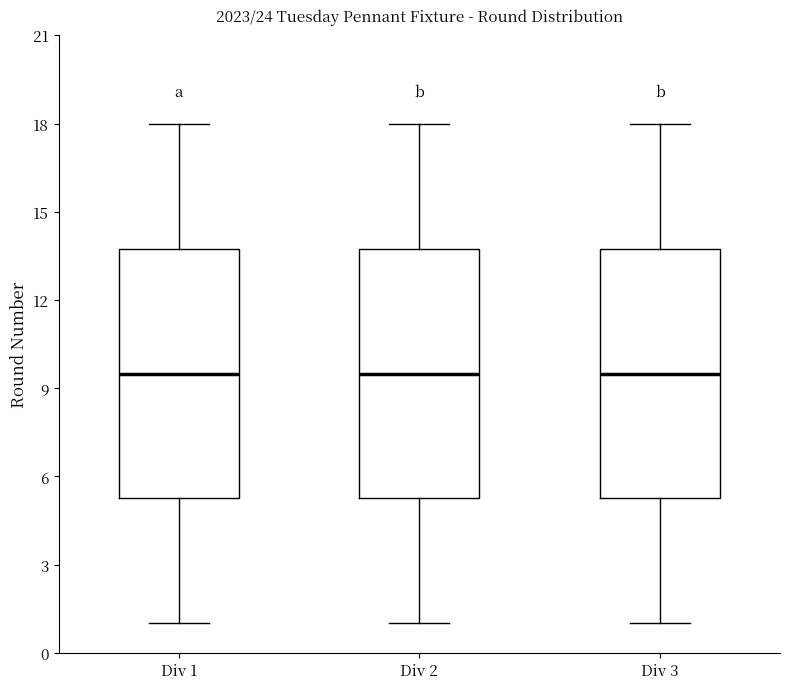

Reading left to right, transcribe this box plot: for each box, give where its median line is, the range the box spans, and where its two whiskers end, as read against the y-axis. The values are not printed on the chart, so give them approximately, as read against the axis.

Div 1: median 9.5, box 5.5 to 14.0, whiskers 1.0 to 18.0
Div 2: median 9.5, box 5.5 to 14.0, whiskers 1.0 to 18.0
Div 3: median 9.5, box 5.5 to 14.0, whiskers 1.0 to 18.0